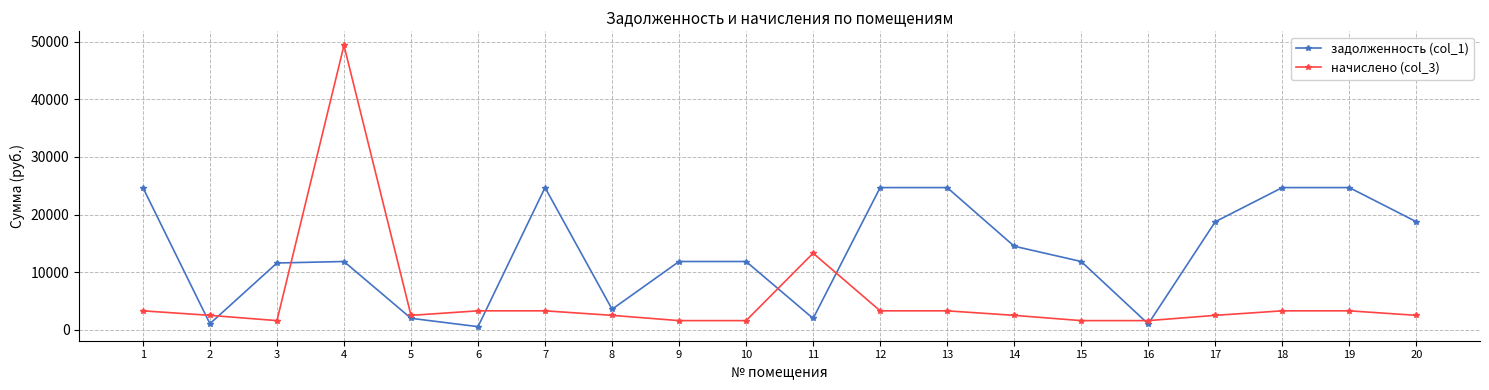

List the series in order of their peak value, highest first.

начислено (col_3), задолженность (col_1)